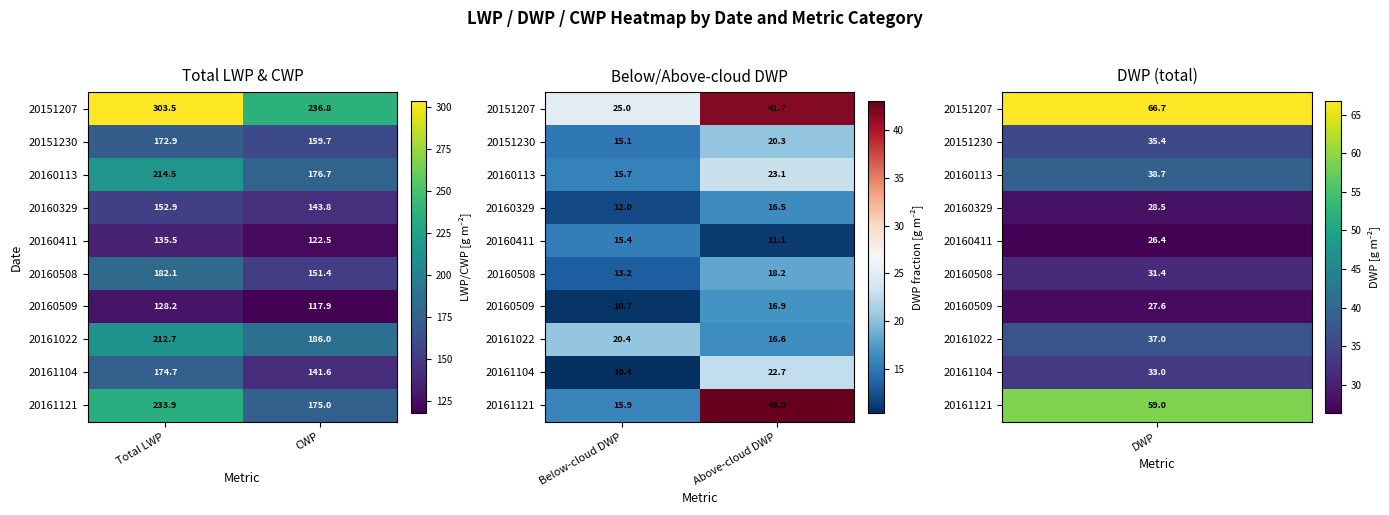

What is the sum of all 20161022 values?

36.9